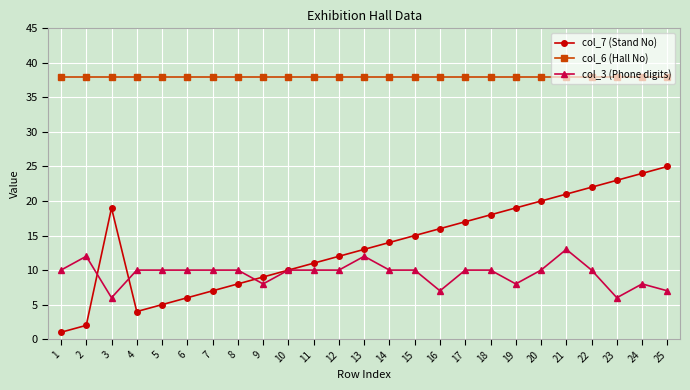

At how many categories does at least one series exceed 37?

25